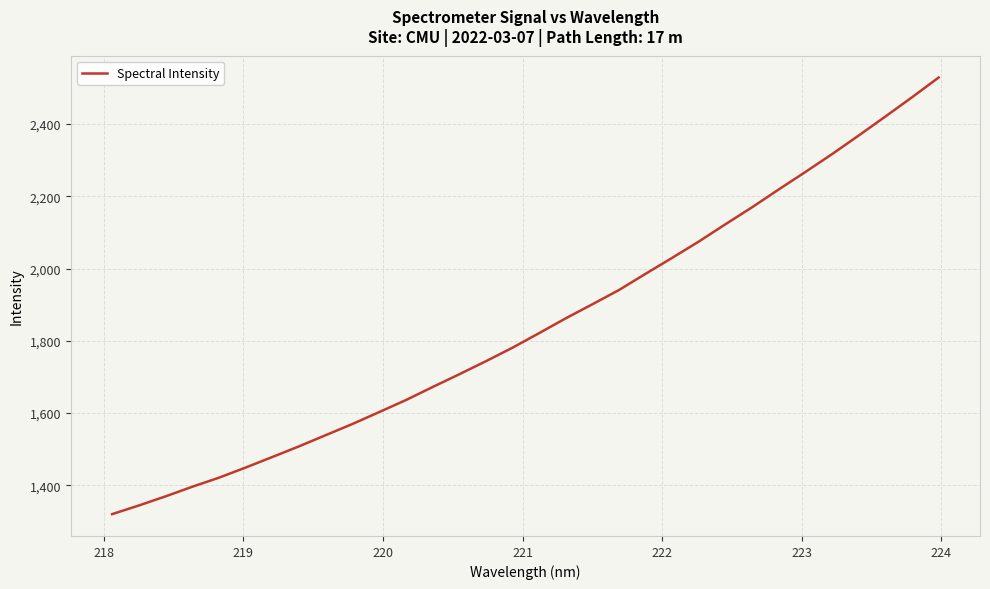

True or false: there are more than 0 points higher than both neighbors.

False